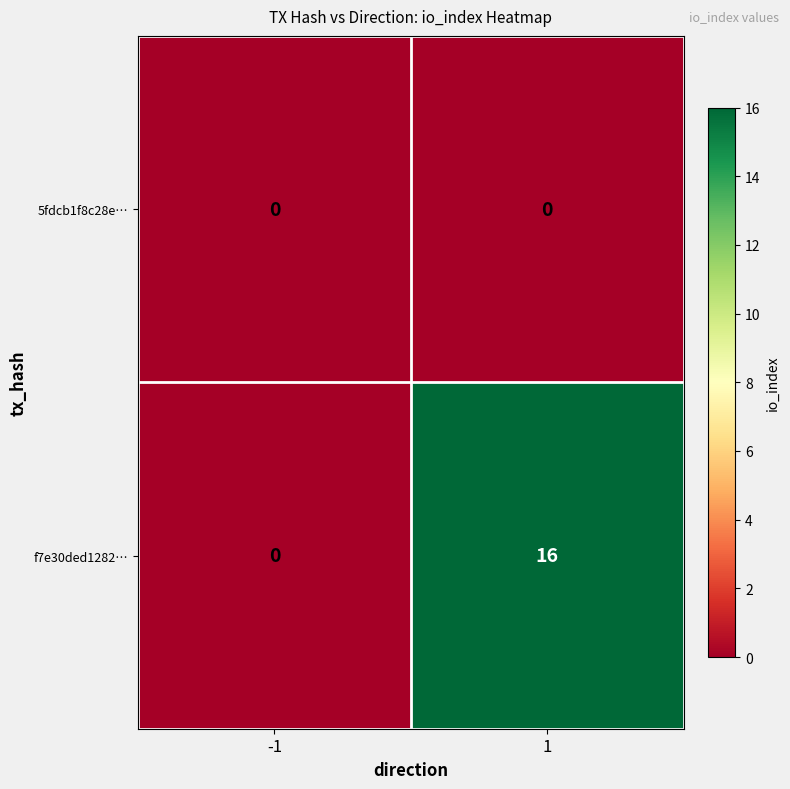

The 5fdcb1f8c28e… series shows 0 at -1. True or false?

True